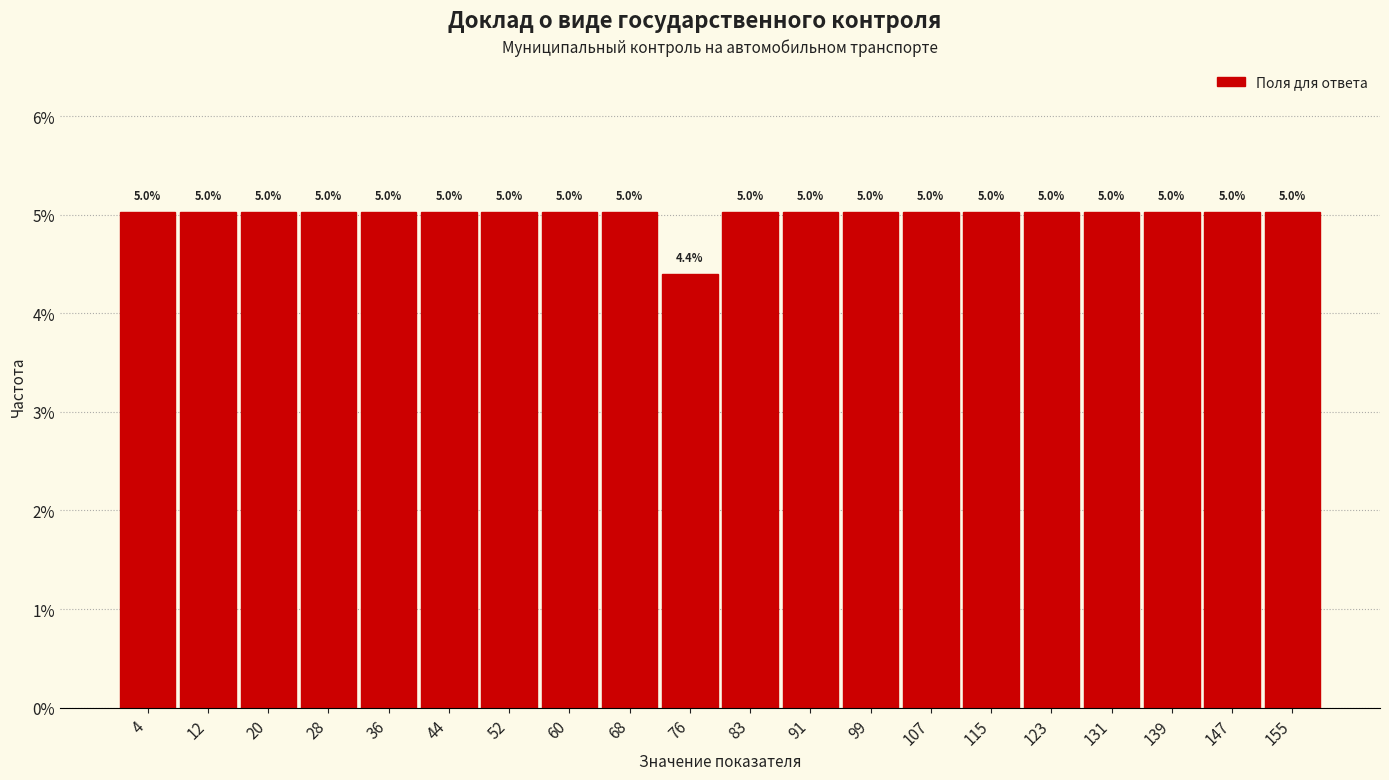

Reading left to right, transcribe this chart: for each bar, give the range it covers on the x-axis and its height. The bar edges are not printed on the chart, so give them approximately, as read against the axis.

1.0 to 8.9: 5.0
8.9 to 16.8: 5.0
16.8 to 24.7: 5.0
24.7 to 32.6: 5.0
32.6 to 40.5: 5.0
40.5 to 48.4: 5.0
48.4 to 56.3: 5.0
56.3 to 64.2: 5.0
64.2 to 72.1: 5.0
72.1 to 80.0: 4.4
80.0 to 87.9: 5.0
87.9 to 95.8: 5.0
95.8 to 103.7: 5.0
103.7 to 111.6: 5.0
111.6 to 119.5: 5.0
119.5 to 127.4: 5.0
127.4 to 135.3: 5.0
135.3 to 143.2: 5.0
143.2 to 151.1: 5.0
151.1 to 159.0: 5.0